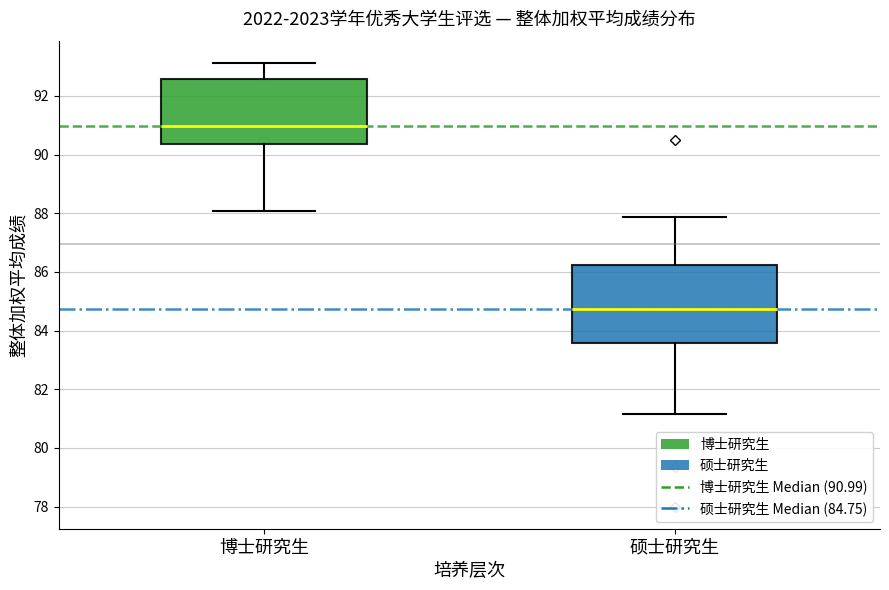

Comparing the boxes themselves (not the whiskers), which one is the tallest?

硕士研究生